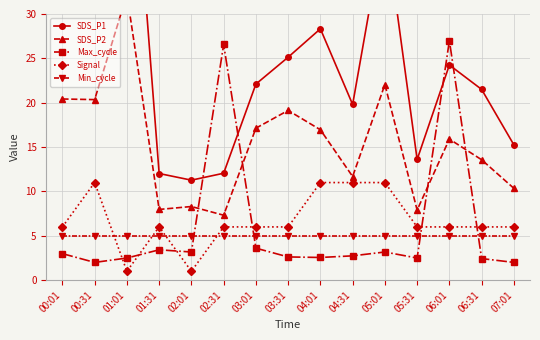

At which label does SDS_P2 reach its peak?

01:01